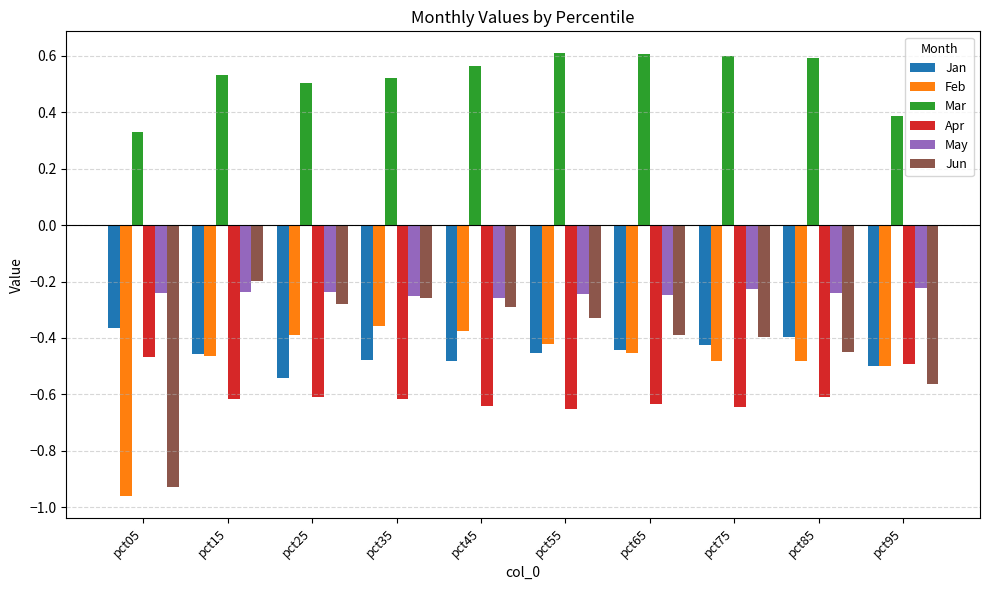

Are the bars horizontal?

No